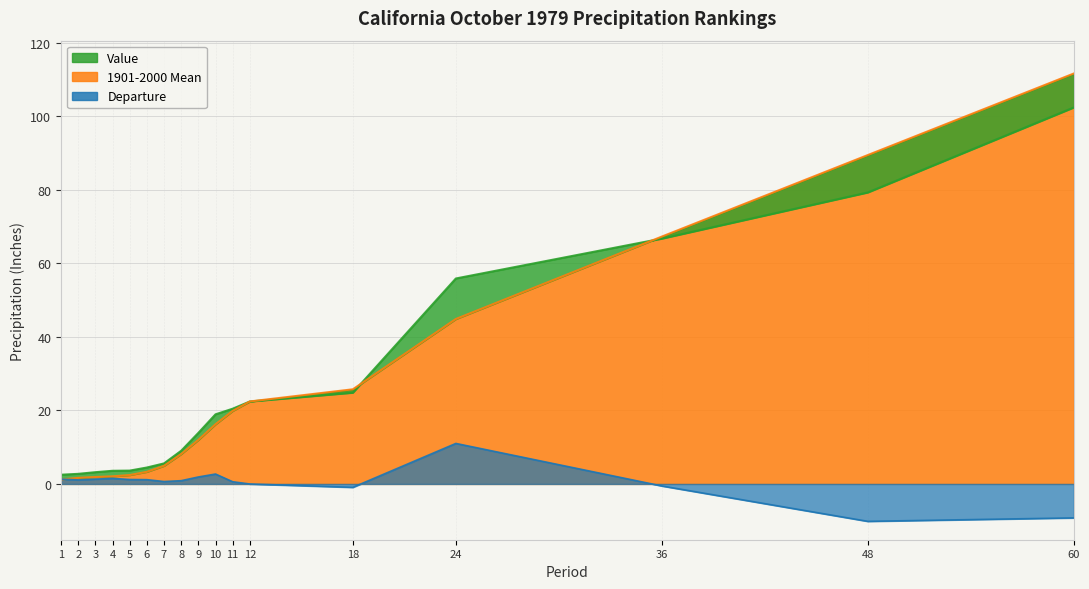

At which category does the chart reach its minimum across all series?

48